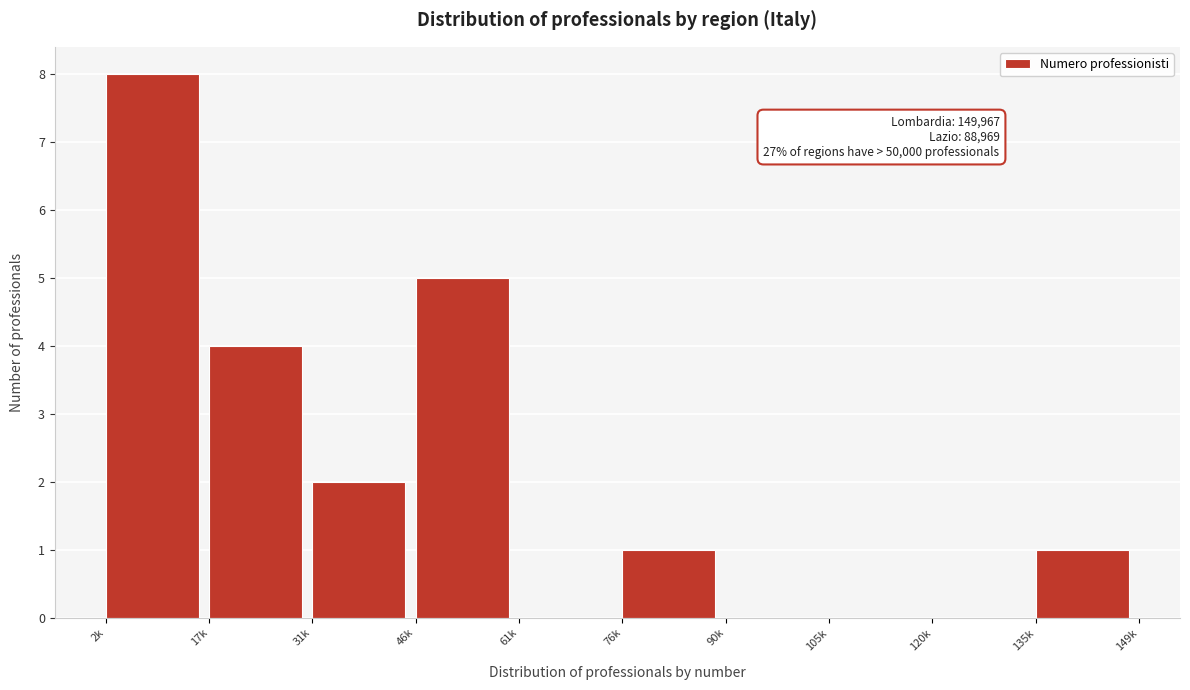

Reading left to right, list all the values displayed in this chart.

2k=8	17k=4	31k=2	46k=5	61k=0	76k=1	90k=0	105k=0	120k=0	135k=1